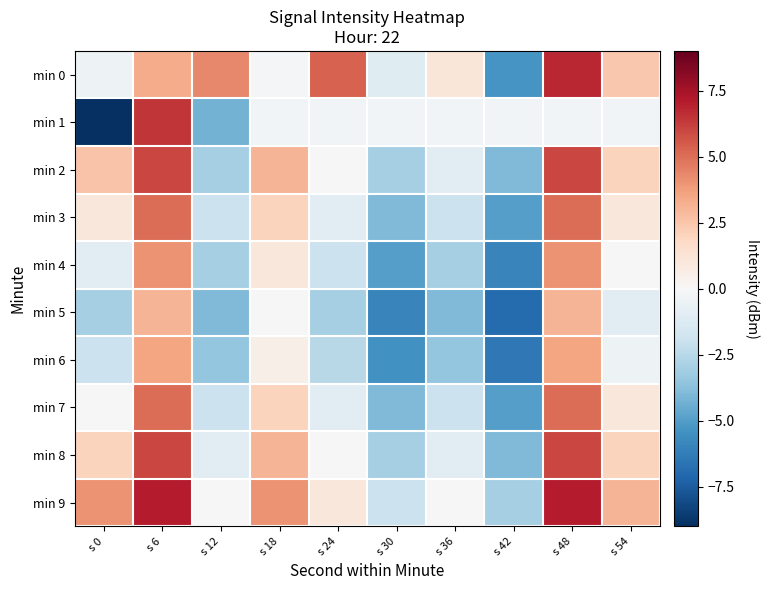

How many categories are shown in the chart?

10